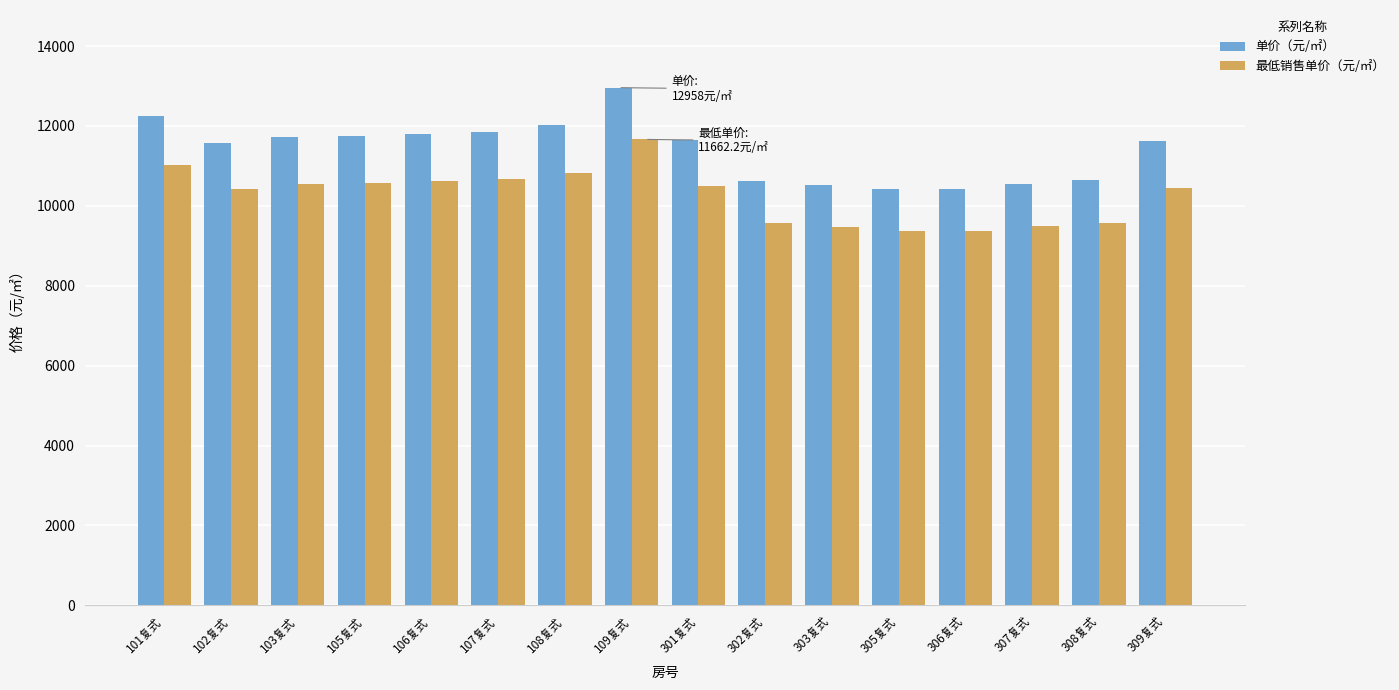

How many bars are there in total?

32